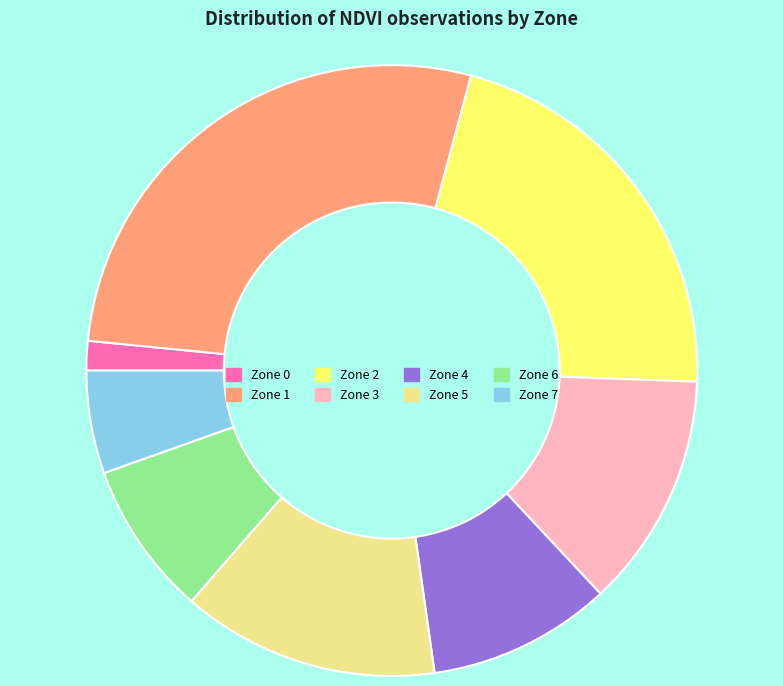

How many segments does this pie chart have?

8